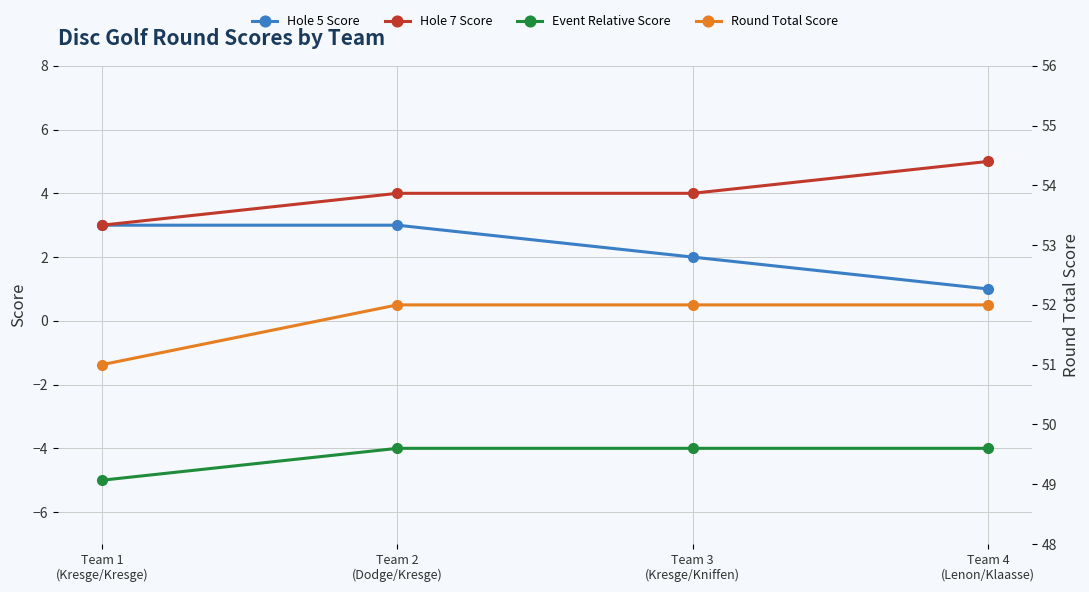

True or false: Hole 5 Score and Hole 7 Score cross at least once.

False